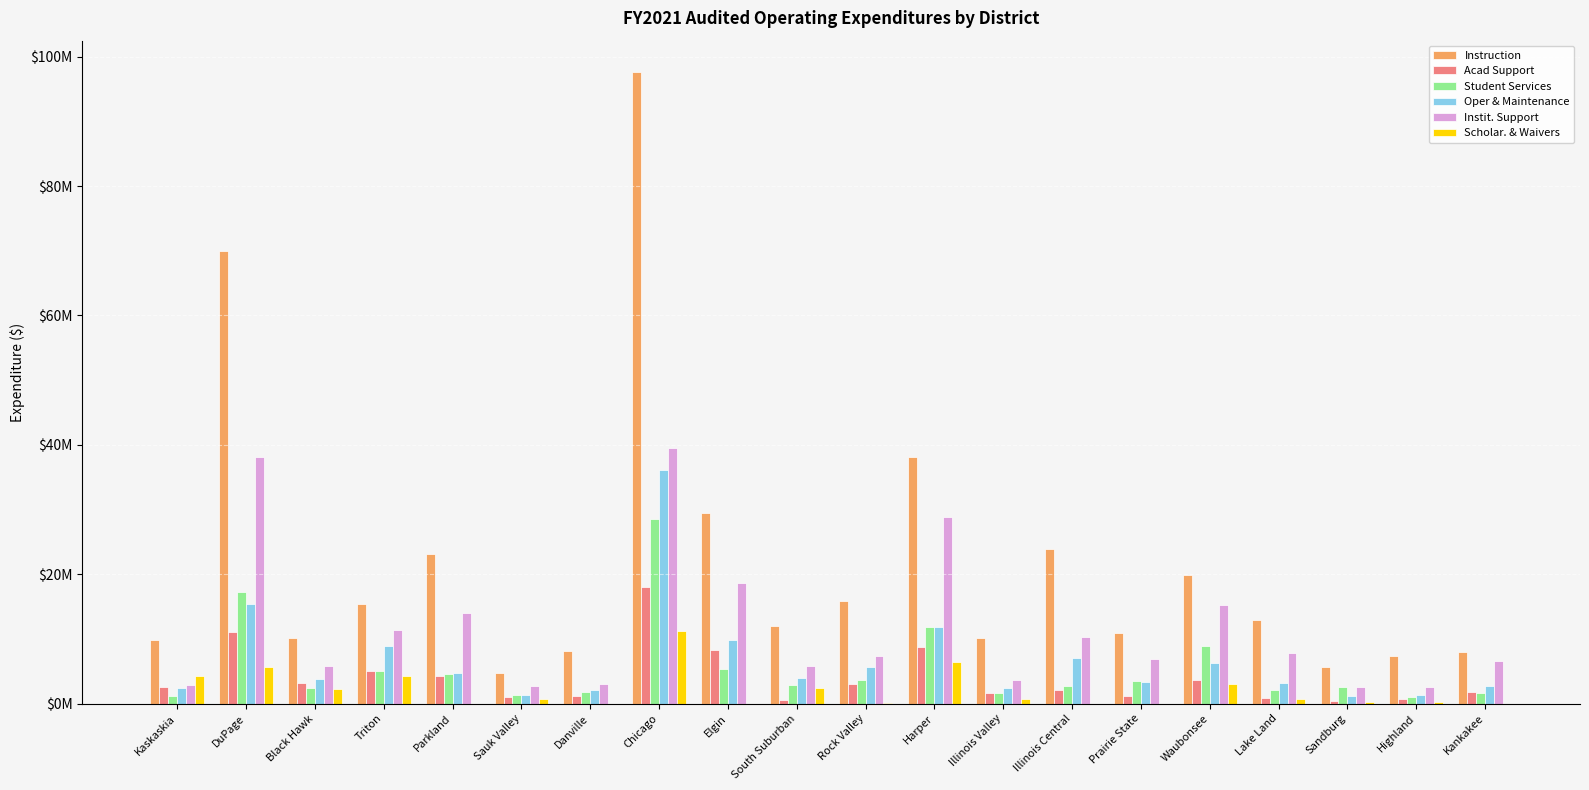

What position from the right is Prairie State?

6